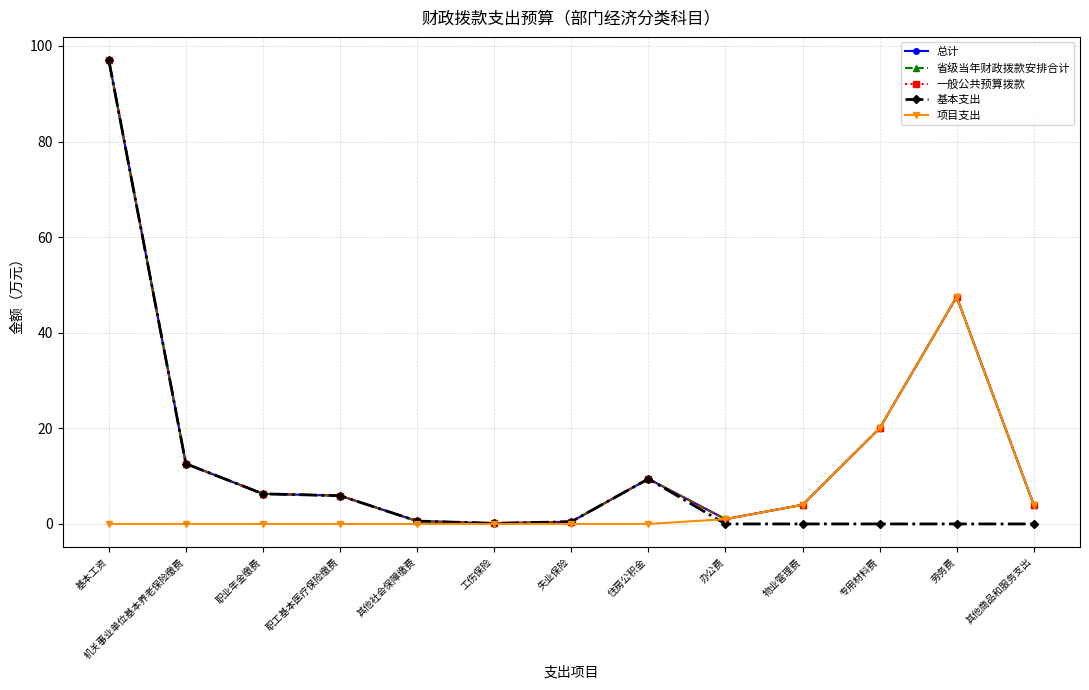

Between 物业管理费 and 职工基本医疗保险缴费, which is larger?

职工基本医疗保险缴费